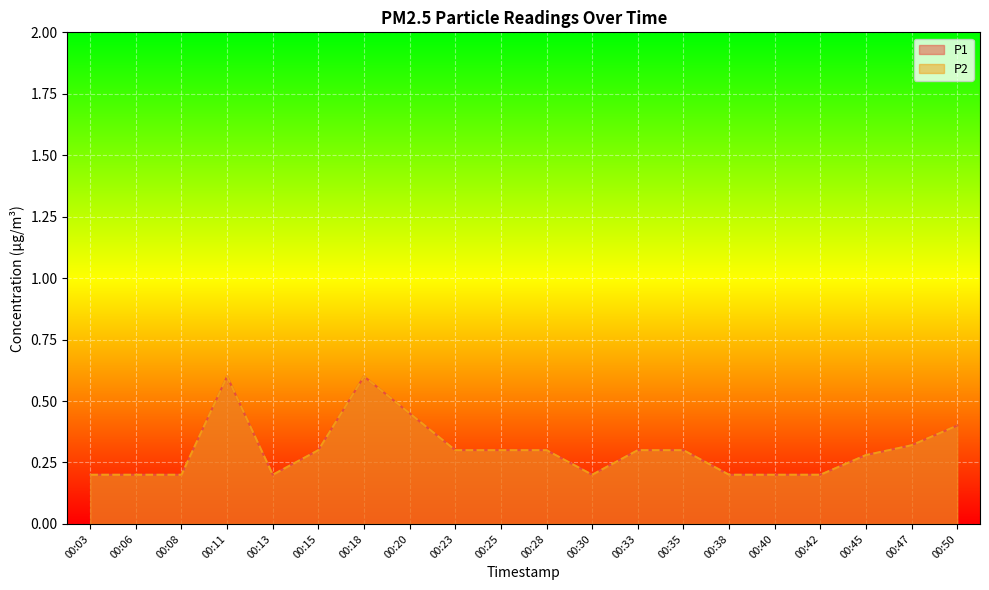

Reading left to right, what are all the values shown in this chart?

P1: 00:03=0.2	00:06=0.2	00:08=0.2	00:11=0.6	00:13=0.2	00:15=0.3	00:18=0.6	00:20=0.5	00:23=0.3	00:25=0.3	00:28=0.3	00:30=0.2	00:33=0.3	00:35=0.3	00:38=0.2	00:40=0.2	00:42=0.2	00:45=0.3	00:47=0.3	00:50=0.4
P2: 00:03=0.2	00:06=0.2	00:08=0.2	00:11=0.6	00:13=0.2	00:15=0.3	00:18=0.6	00:20=0.5	00:23=0.3	00:25=0.3	00:28=0.3	00:30=0.2	00:33=0.3	00:35=0.3	00:38=0.2	00:40=0.2	00:42=0.2	00:45=0.3	00:47=0.3	00:50=0.4